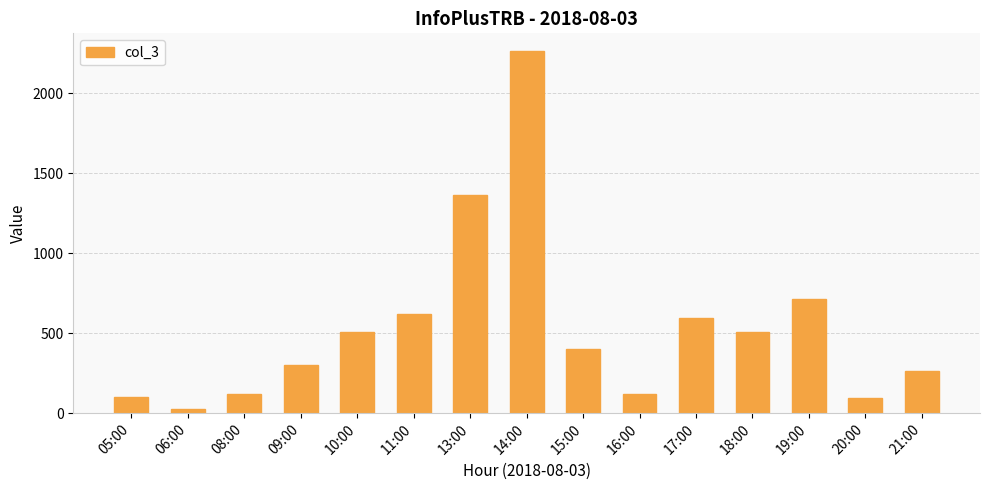

Where is the data nearest to the value 1143?

13:00